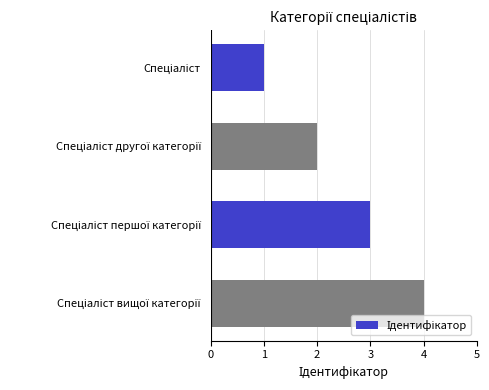

What is the sum of all values?

10